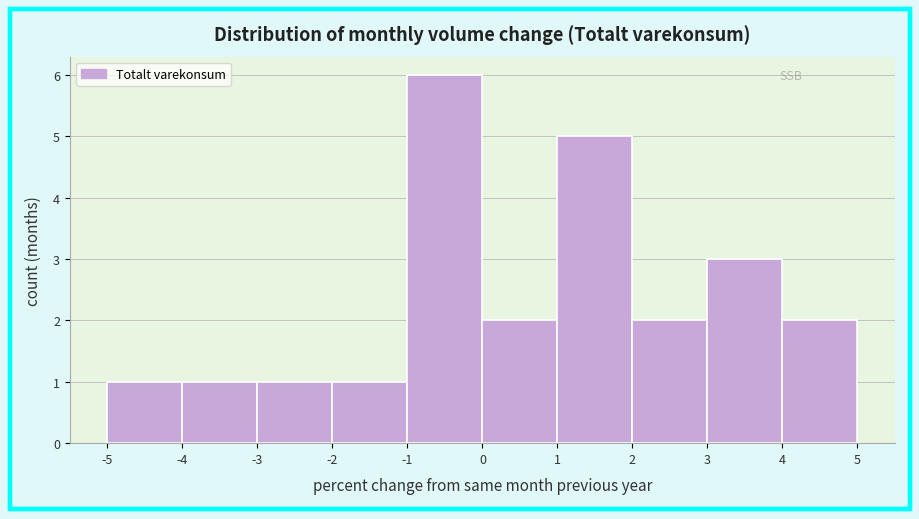

How tall is the bar that spans -4 to -3 on the x-axis? The values are not printed on the chart, so give them approximately, as read against the axis.

1